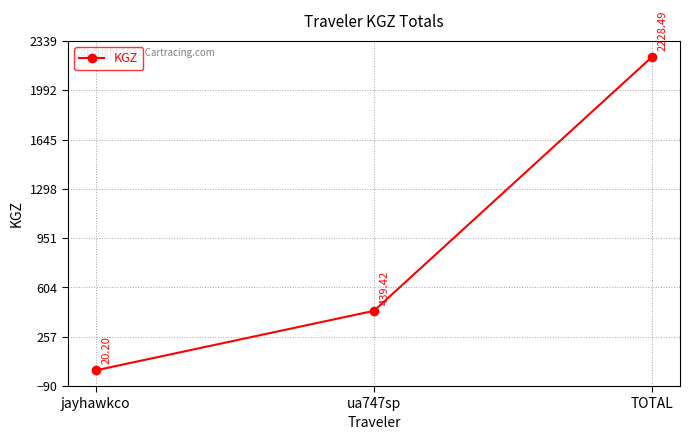

What is the average value?

896.0